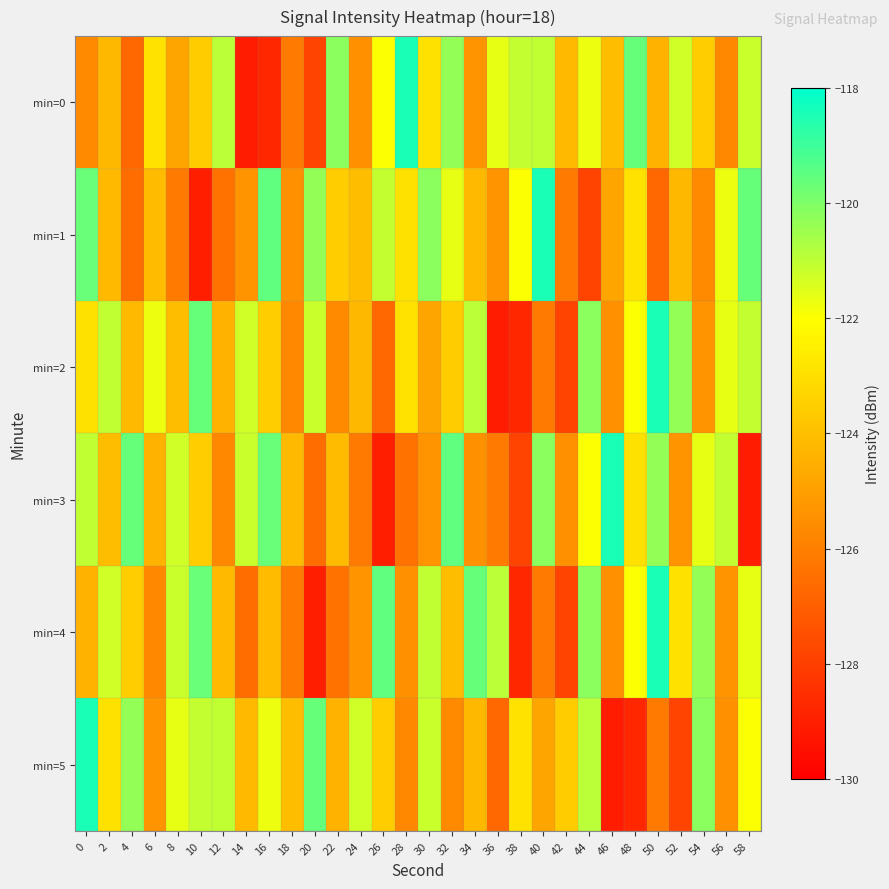

Reading left to right, transcribe all the data shown in this chart.

min=0: 0=-125.7	2=-124.2	4=-126.7	6=-122.9	8=-124.8	10=-123.6	12=-120.9	14=-129.1	16=-128.8	18=-126.1	20=-127.9	22=-120.2	24=-125.5	26=-121.9	28=-118.4	30=-122.9	32=-120.3	34=-125.4	36=-121.6	38=-121.1	40=-121.0	42=-124.2	44=-121.7	46=-124.1	48=-119.6	50=-124.4	52=-121.2	54=-123.5	56=-125.7	58=-121.2
min=1: 0=-119.7	2=-124.2	4=-126.5	6=-124.1	8=-126.1	10=-129.0	12=-126.4	14=-125.4	16=-119.5	18=-125.4	20=-120.3	22=-123.5	24=-124.1	26=-121.1	28=-122.9	30=-120.2	32=-121.6	34=-124.2	36=-125.4	38=-121.9	40=-118.4	42=-126.1	44=-127.9	46=-124.8	48=-122.9	50=-126.7	52=-124.2	54=-125.7	56=-121.7	58=-119.6
min=2: 0=-122.9	2=-121.0	4=-124.2	6=-121.7	8=-124.1	10=-119.6	12=-124.4	14=-121.2	16=-123.5	18=-125.7	20=-121.2	22=-125.7	24=-124.2	26=-126.7	28=-122.9	30=-124.8	32=-123.6	34=-120.9	36=-129.1	38=-128.8	40=-126.1	42=-127.9	44=-120.2	46=-125.5	48=-121.9	50=-118.4	52=-120.3	54=-125.4	56=-121.6	58=-121.1
min=3: 0=-121.0	2=-124.1	4=-119.6	6=-124.4	8=-121.2	10=-123.5	12=-125.7	14=-121.2	16=-119.7	18=-124.2	20=-126.5	22=-124.1	24=-126.1	26=-129.0	28=-126.4	30=-125.4	32=-119.5	34=-125.4	36=-126.1	38=-127.9	40=-120.2	42=-125.5	44=-121.9	46=-118.4	48=-122.9	50=-120.3	52=-125.4	54=-121.6	56=-121.1	58=-129.1
min=4: 0=-124.4	2=-121.2	4=-123.5	6=-125.7	8=-121.2	10=-119.7	12=-124.2	14=-126.5	16=-124.1	18=-126.1	20=-129.0	22=-126.4	24=-125.4	26=-119.5	28=-125.4	30=-121.0	32=-124.1	34=-119.6	36=-120.9	38=-128.8	40=-126.1	42=-127.9	44=-120.2	46=-125.5	48=-121.9	50=-118.4	52=-122.9	54=-120.3	56=-125.4	58=-121.6
min=5: 0=-118.4	2=-122.9	4=-120.3	6=-125.4	8=-121.6	10=-121.1	12=-121.0	14=-124.2	16=-121.7	18=-124.1	20=-119.6	22=-124.4	24=-121.2	26=-123.5	28=-125.7	30=-121.2	32=-125.7	34=-124.2	36=-126.7	38=-122.9	40=-124.8	42=-123.6	44=-120.9	46=-129.1	48=-128.8	50=-126.1	52=-127.9	54=-120.2	56=-125.5	58=-121.9